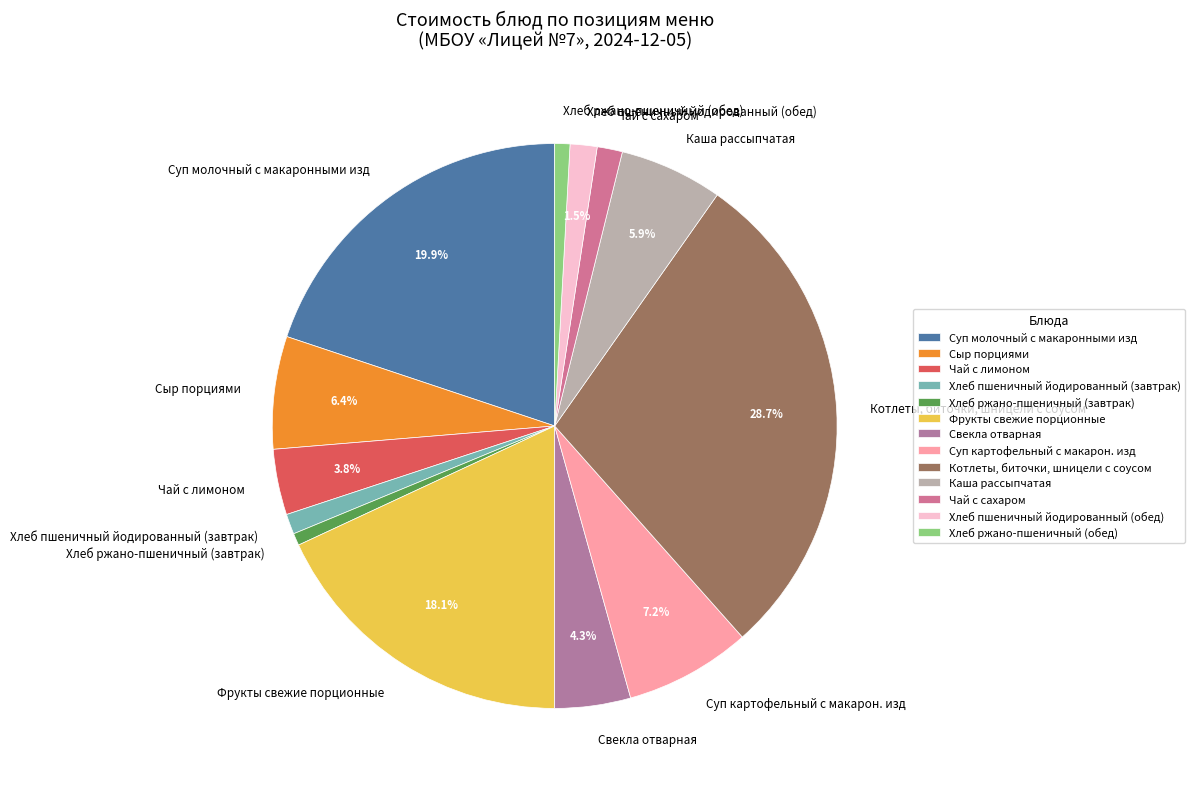

Which slice is the largest?

Котлеты, биточки, шницели с соусом